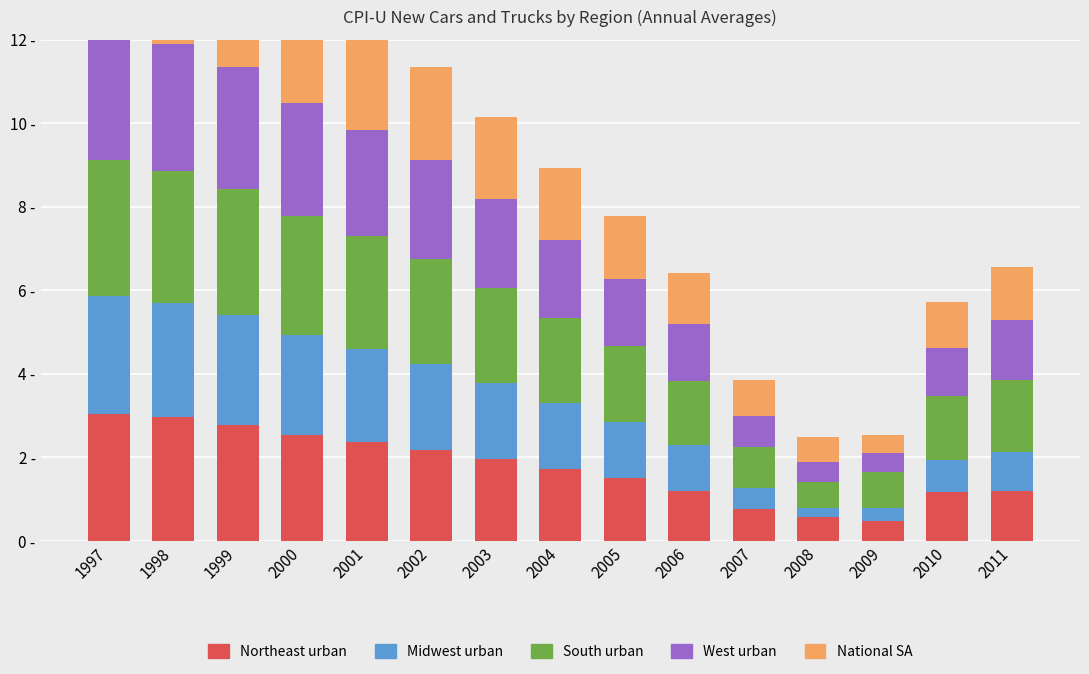

Reading right to left, transcribe all the data shown in this chart.

Northeast urban: 1.2	1.2	0.5	0.6	0.8	1.2	1.5	1.7	2.0	2.2	2.4	2.5	2.8	3.0	3.0
Midwest urban: 0.9	0.8	0.3	0.2	0.5	1.1	1.4	1.6	1.8	2.1	2.2	2.4	2.6	2.7	2.8
South urban: 1.7	1.5	0.9	0.6	1.0	1.5	1.8	2.0	2.3	2.5	2.7	2.8	3.0	3.2	3.3
West urban: 1.4	1.2	0.4	0.5	0.7	1.4	1.6	1.9	2.1	2.4	2.5	2.7	2.9	3.0	3.2
National SA: 1.3	1.1	0.4	0.6	0.9	1.2	1.5	1.7	2.0	2.2	2.4	2.5	2.7	2.9	3.0